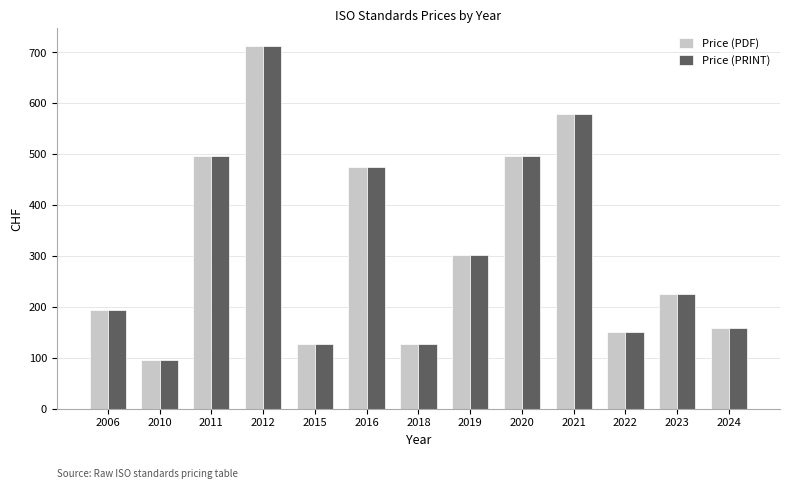

At which label is Price (PDF) closest to 404?

2016